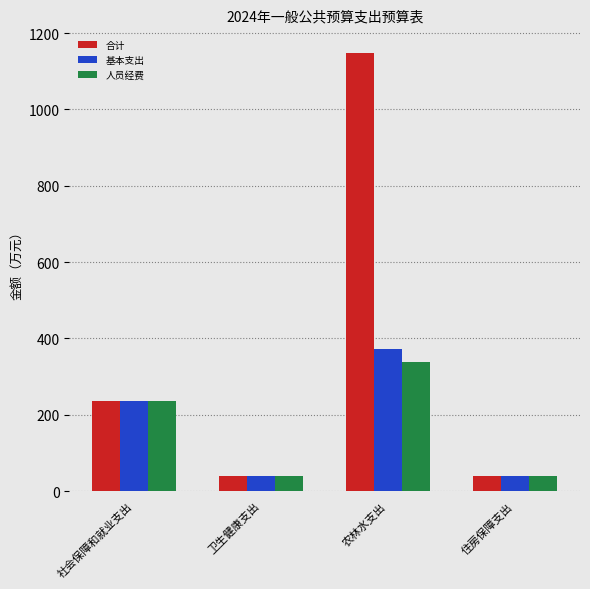

What is the maximum value for 基本支出?

371.7